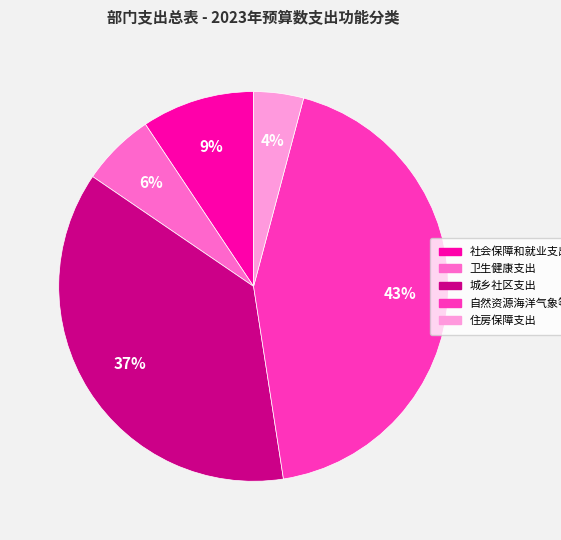

Does 城乡社区支出 represent more than half of the total?

No